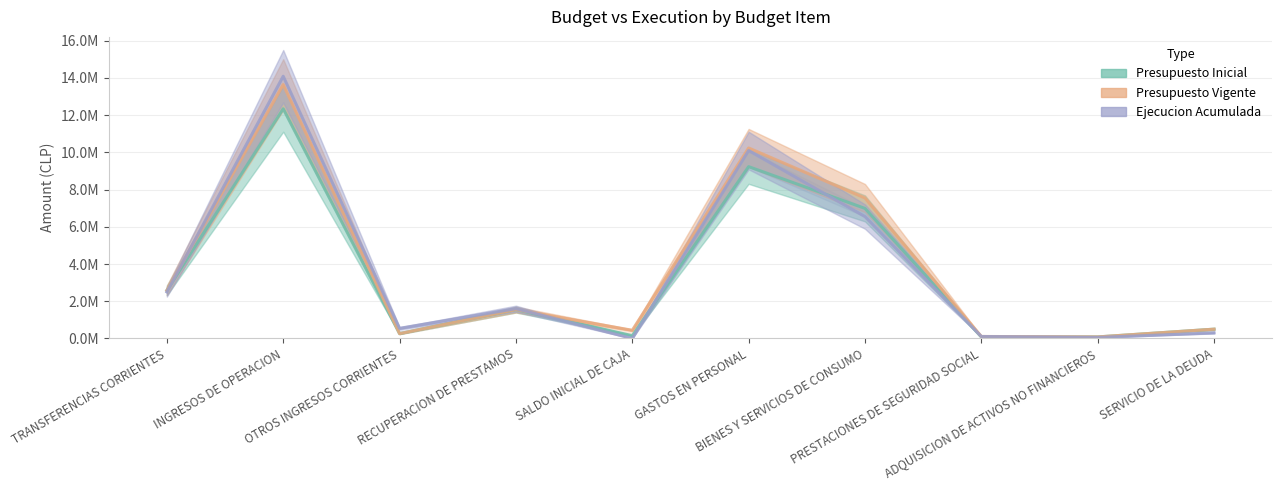

What is the sum of the Ejecucion Acumulada values at RECUPERACION DE PRESTAMOS and GASTOS EN PERSONAL?

11700775